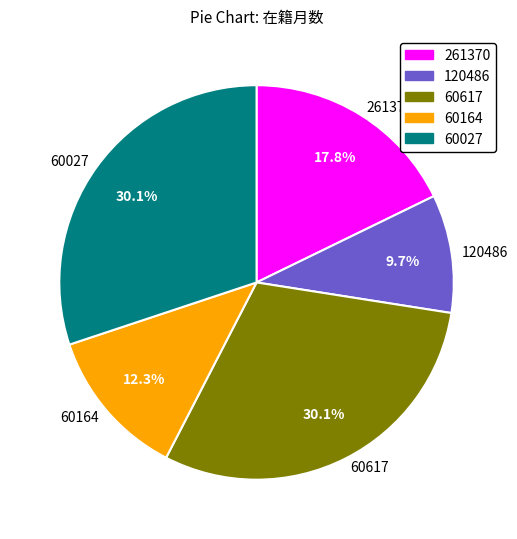

The 60164 slice represents 1% of the pie. True or false?

False